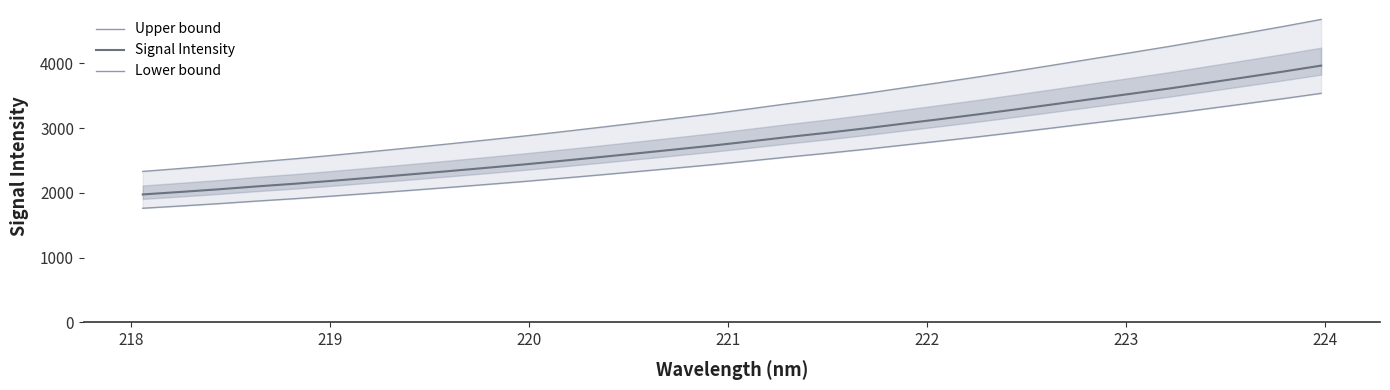

What is the minimum value for Signal Intensity?

1974.8